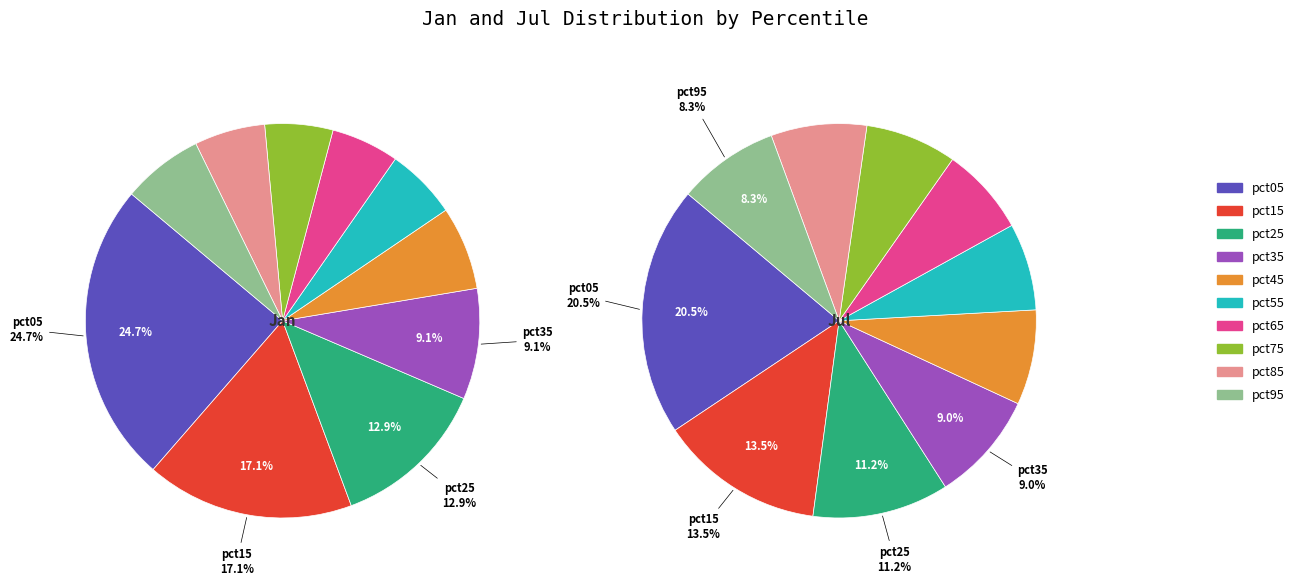

To the nearest percent, what is the combined percentage of 7 and 4?

12%